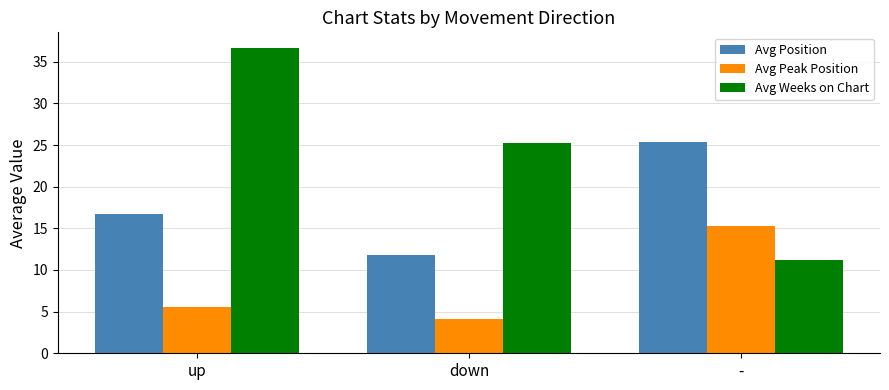

The value of Avg Position at up is 16.7. True or false?

True